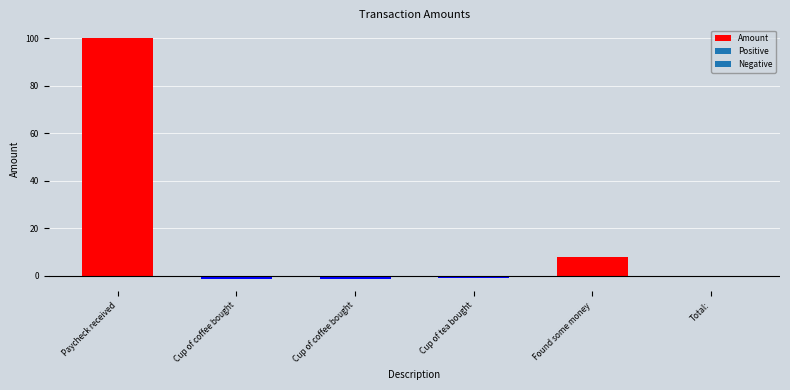

Is it true that the value at Paycheck received is 100.0?

True